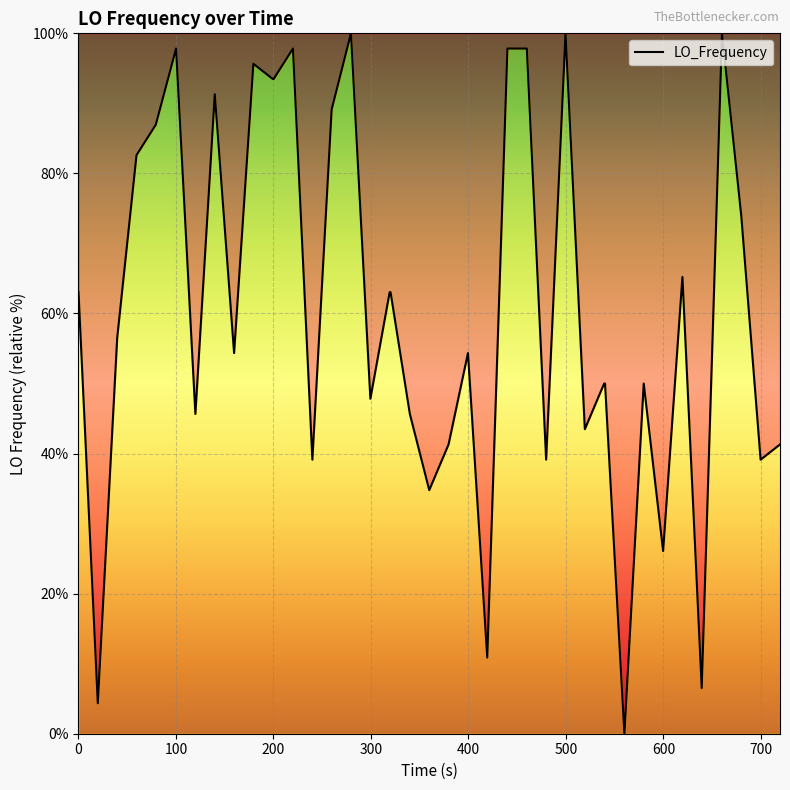

What is the maximum value shown in the chart?

100.0